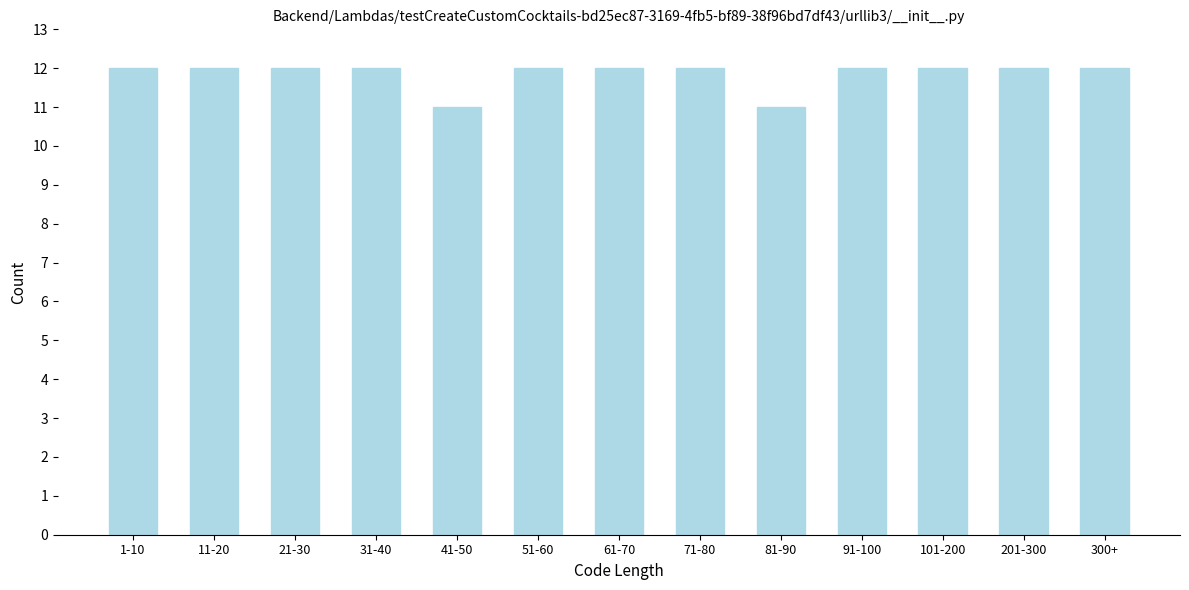

Reading right to left, transcribe all the data shown in this chart.

12	12	12	12	11	12	12	12	11	12	12	12	12